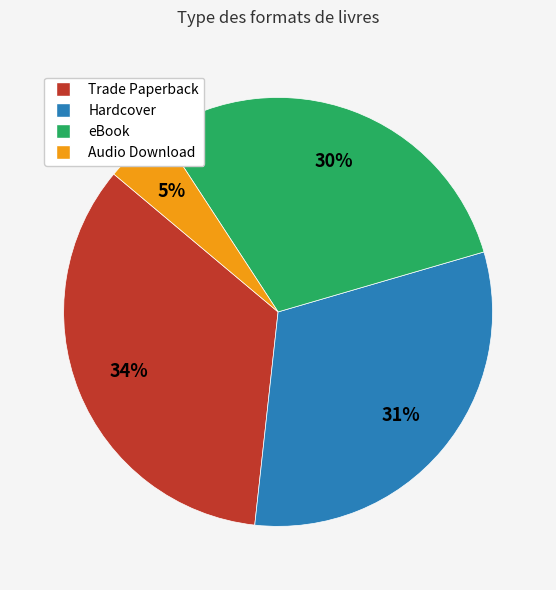

To the nearest percent, what portion does Trade Paperback represent?

34%